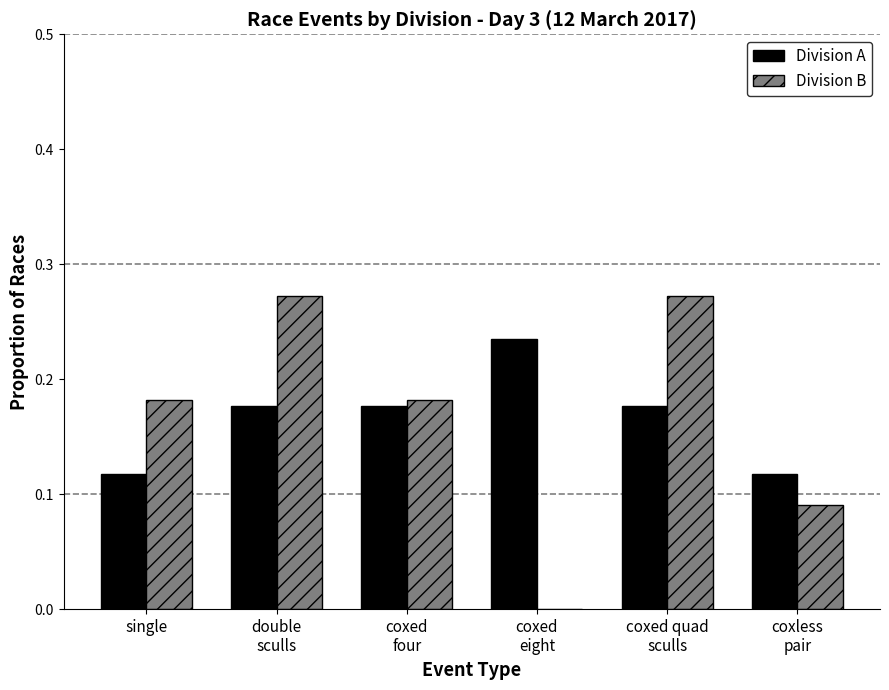

The Division B series shows 0.1 at single. True or false?

False